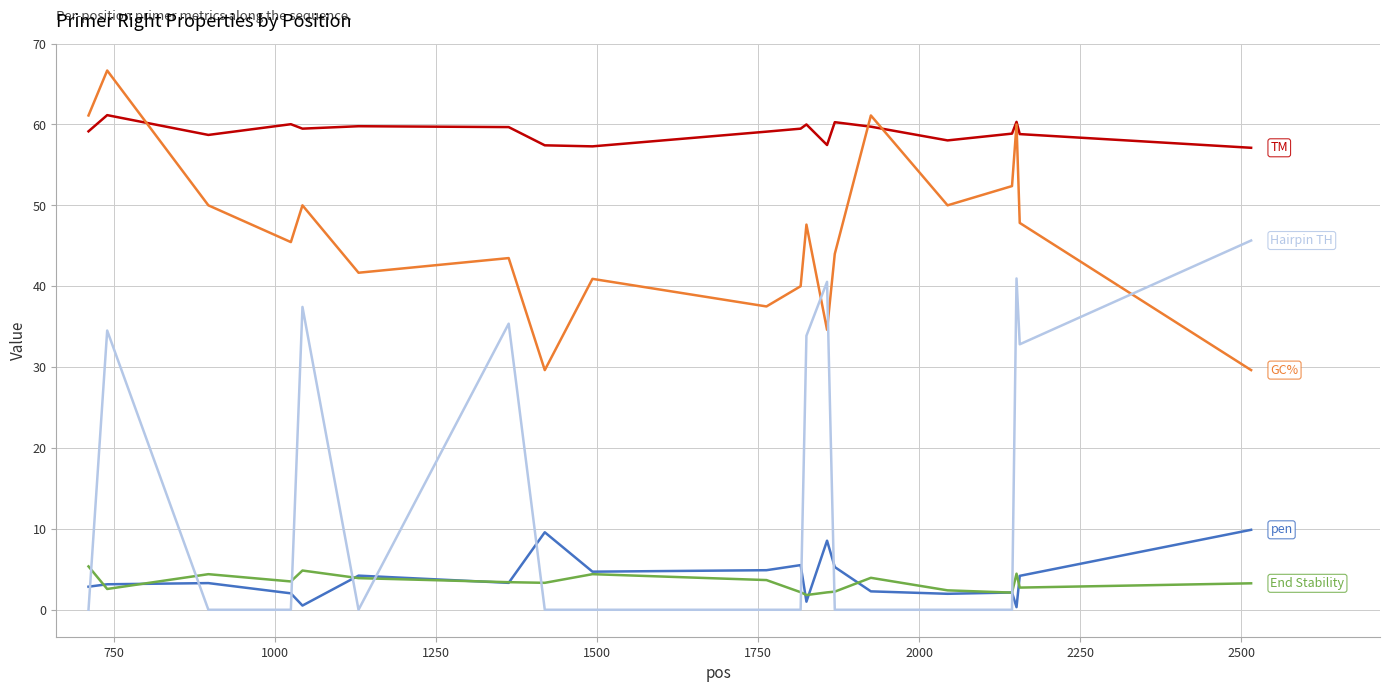

What is the maximum value shown in the chart?

66.7